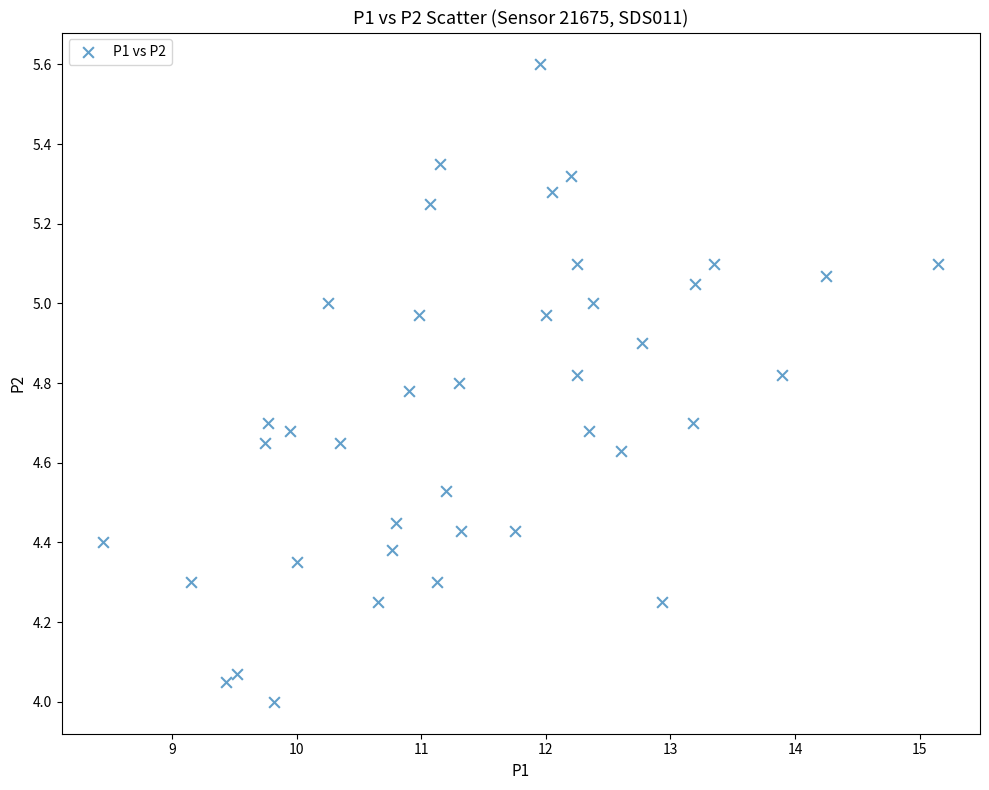

What is the range of X values (max minus min)?

6.7